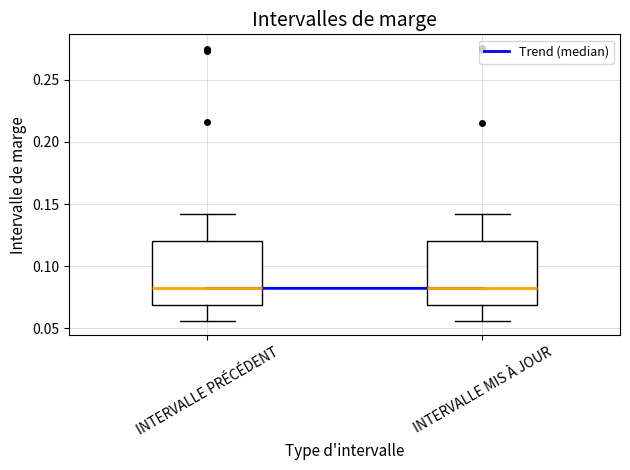

Reading left to right, transcribe this box plot: for each box, give where its median line is, the range the box spans, and where its two whiskers end, as read against the y-axis. The values are not printed on the chart, so give them approximately, as read against the axis.

INTERVALLE PRÉCÉDENT: median 0.080, box 0.070 to 0.120, whiskers 0.055 to 0.140
INTERVALLE MIS À JOUR: median 0.080, box 0.070 to 0.120, whiskers 0.055 to 0.140